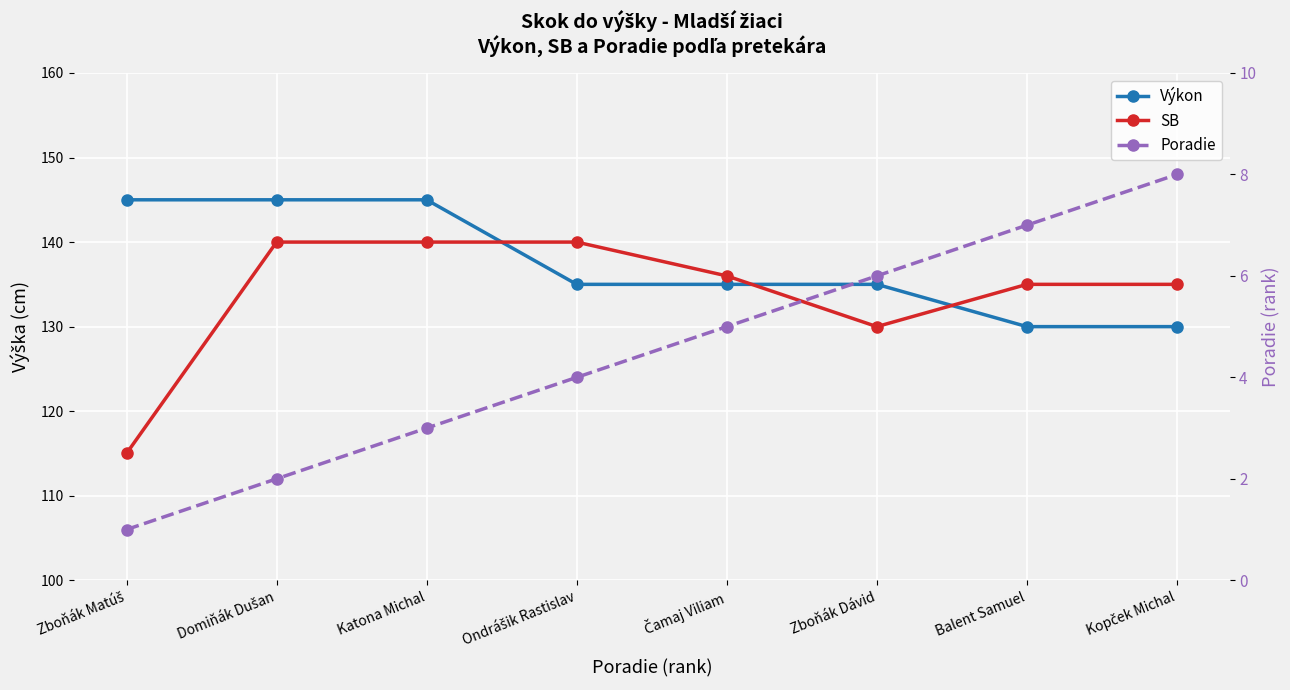

Which series has the widest spread of values?

SB